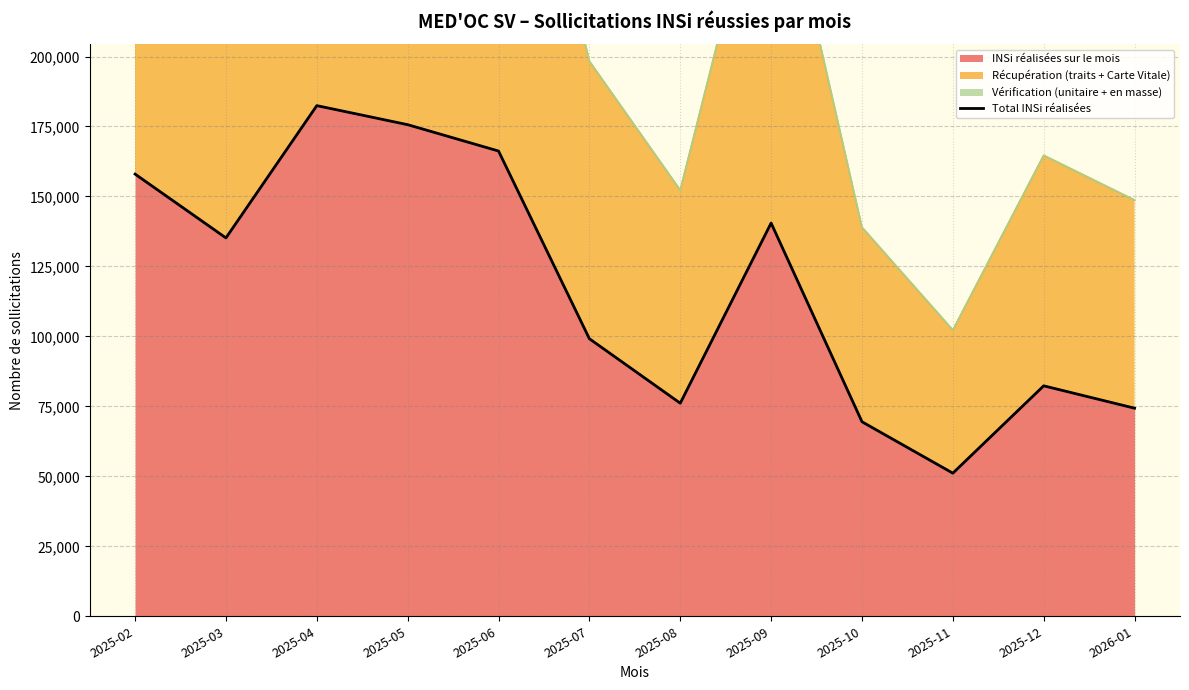

True or false: there are more than 0 points higher than both neighbors.

True